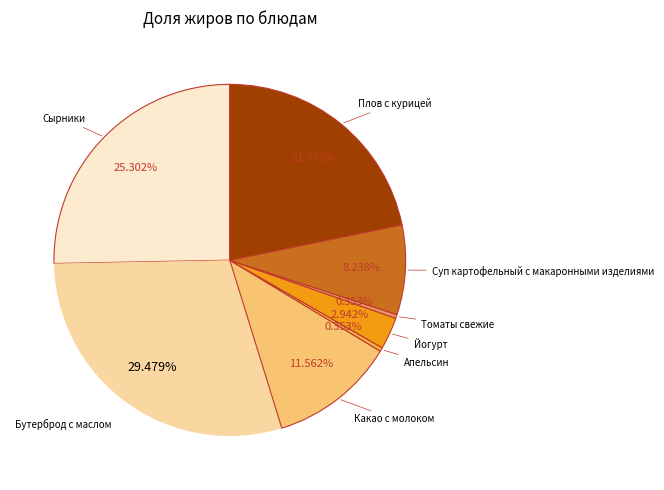

Does any single category account for the majority?

No